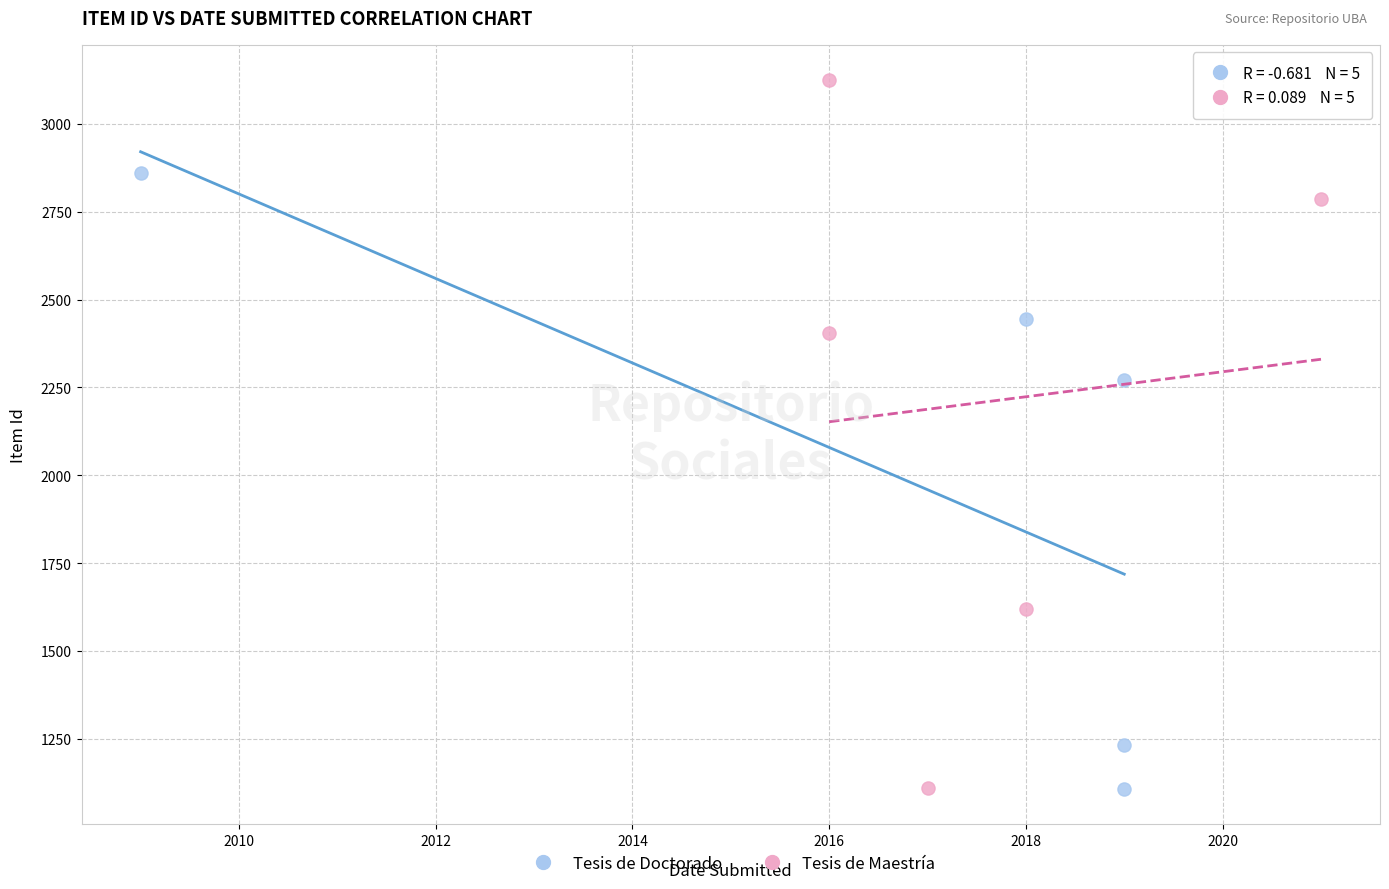

Which series has the largest Y range (max minus min)?

Tesis de Maestría